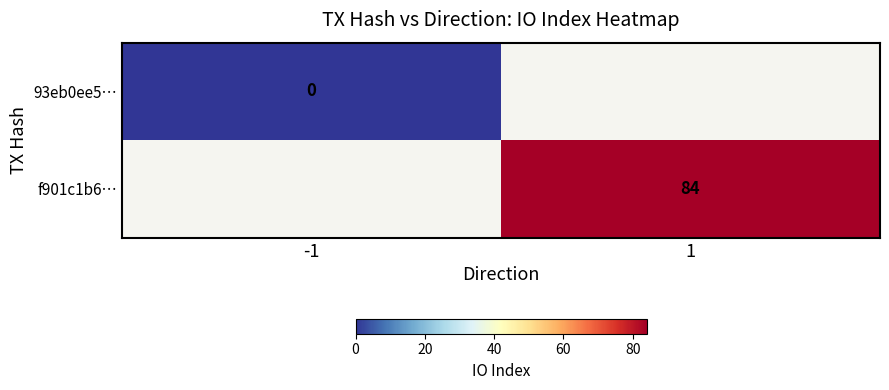

The value of f901c1b6… at 1 is 84.0. True or false?

True